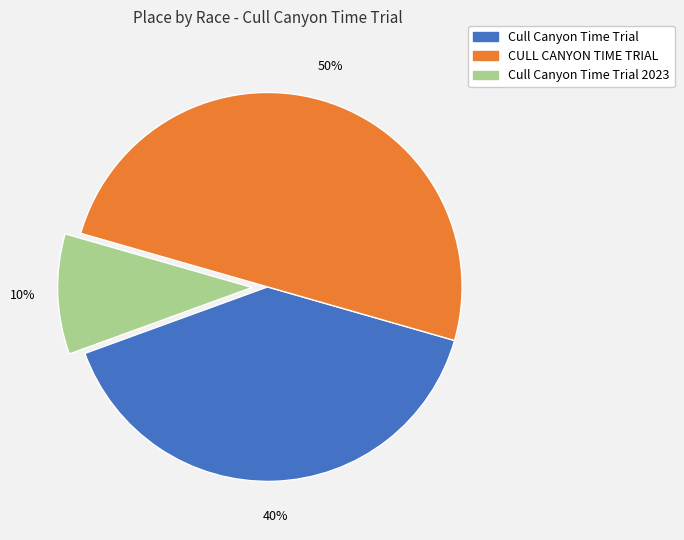

To the nearest percent, what is the average slice percentage?

33%